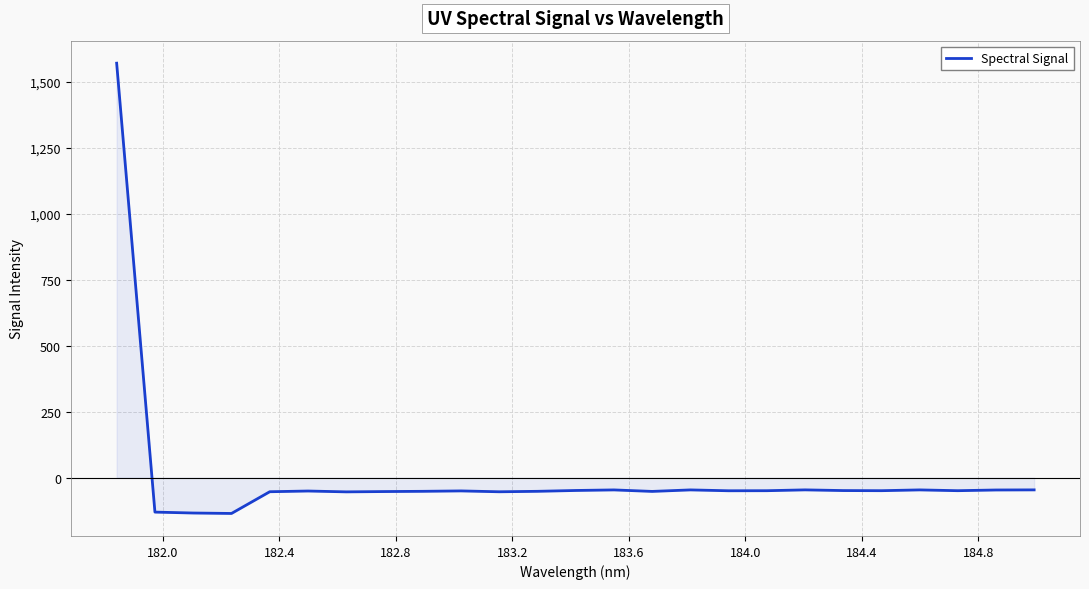

What is the difference between the maximum and minimum values?

1707.4